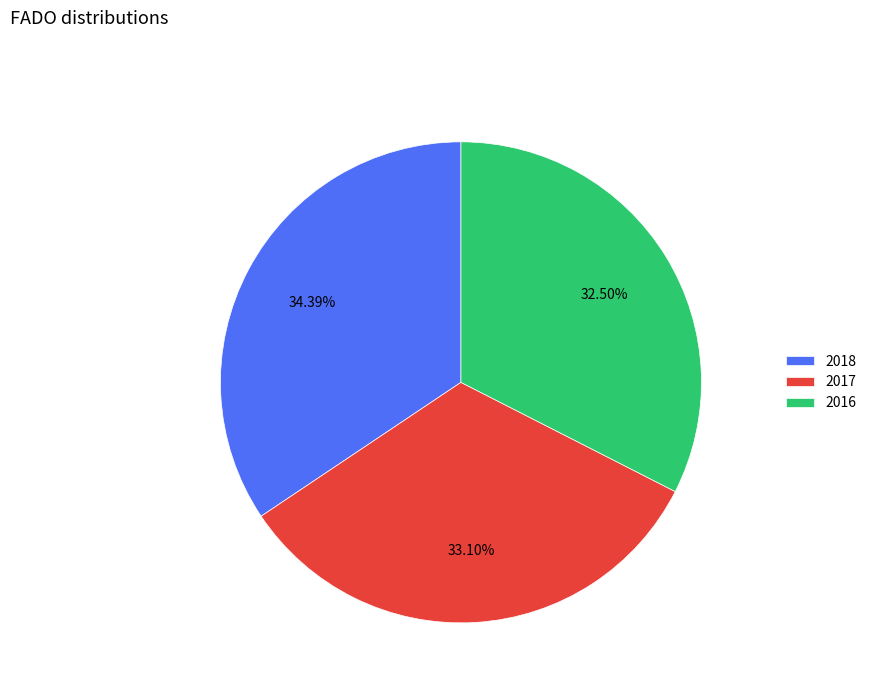

Does 2017 represent more than half of the total?

No